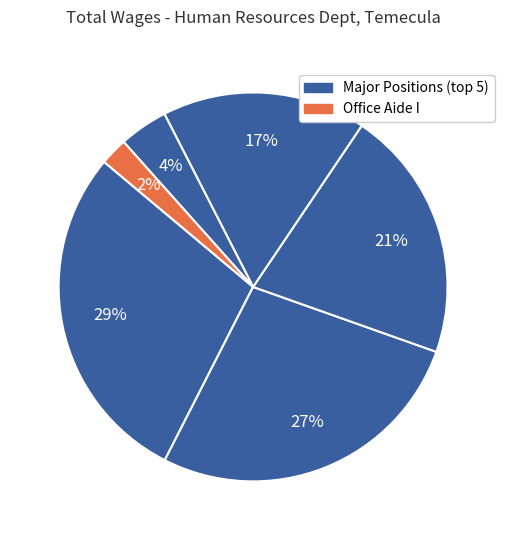

Does any single category account for the majority?

No